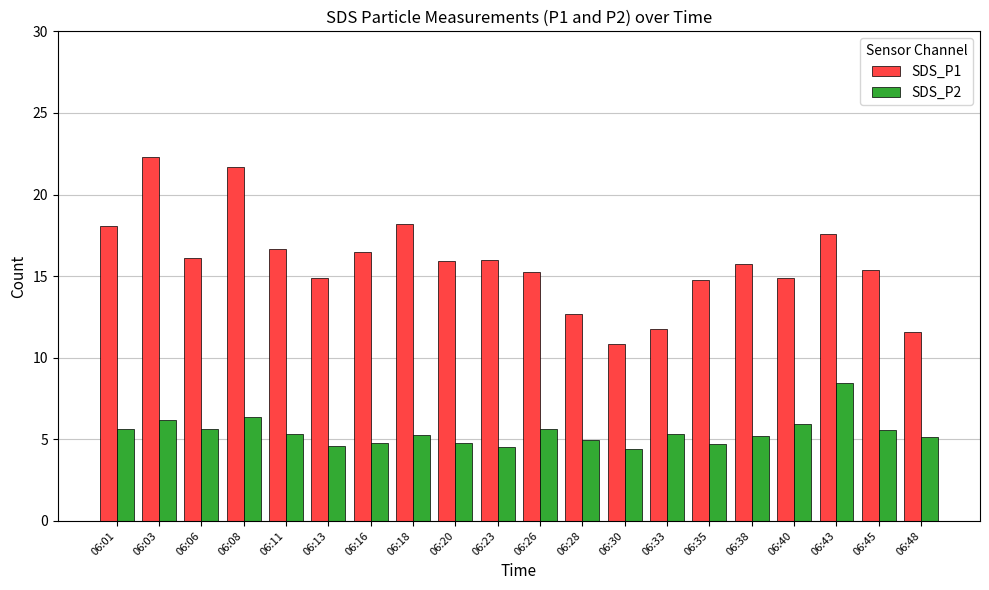

What is the total value across all series at 06:26?

20.9